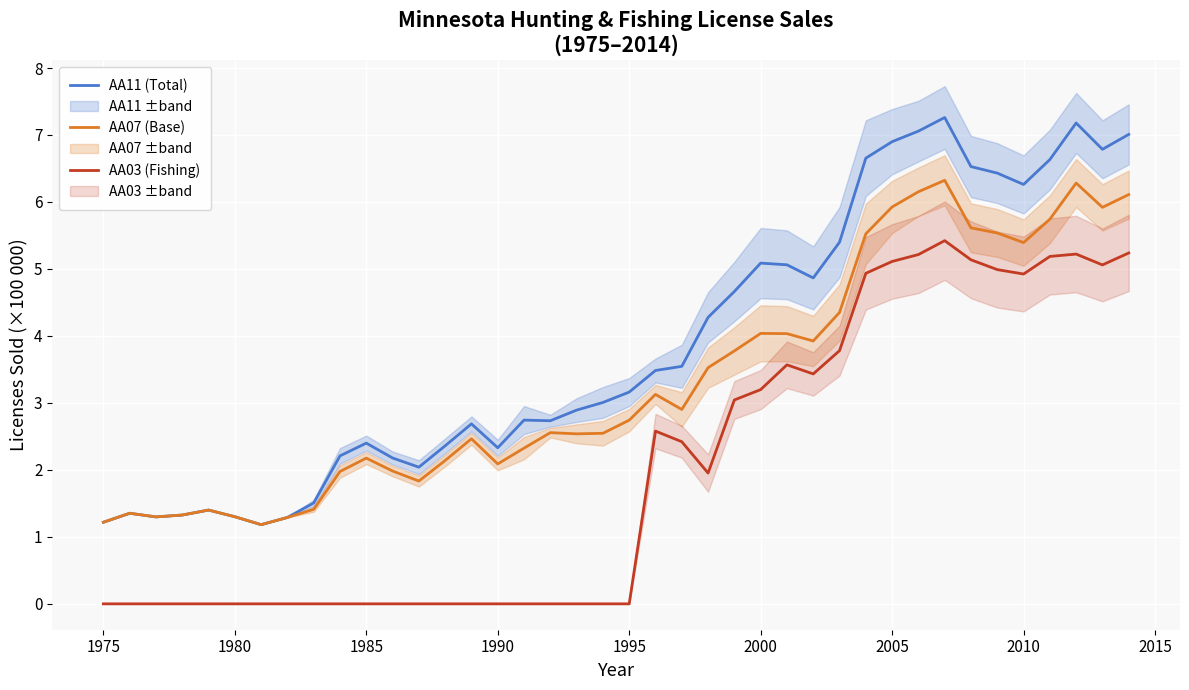

The AA07 (Base) series shows 2.7 at 1995. True or false?

True